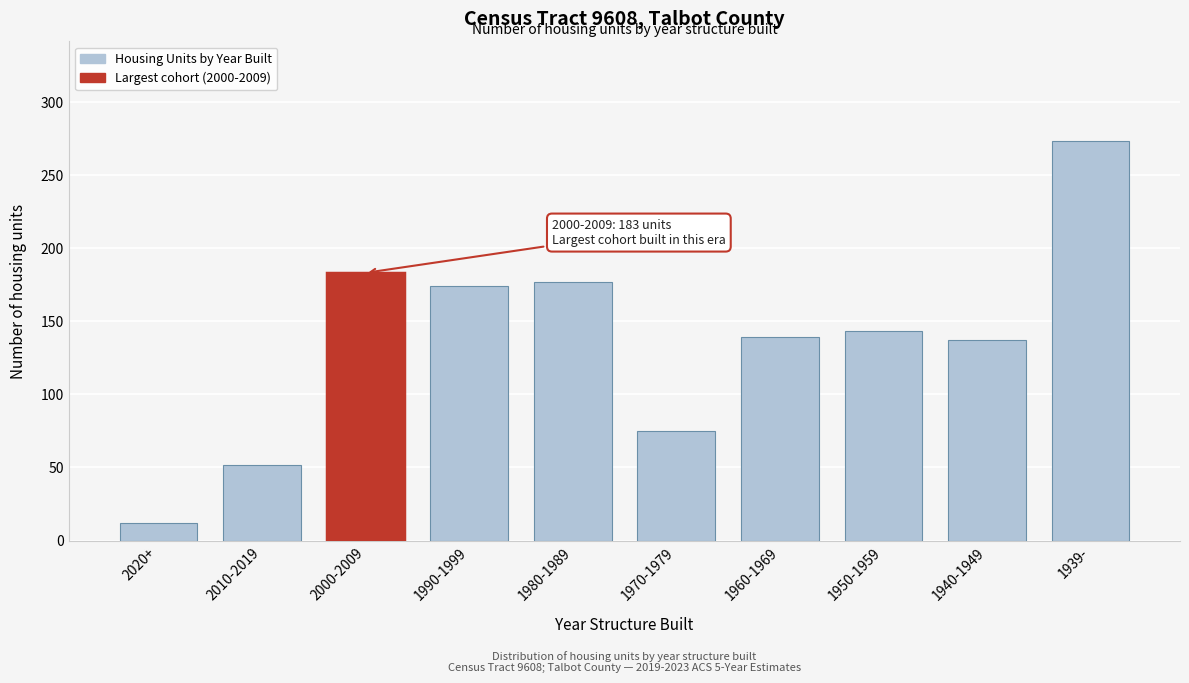

Reading right to left, what are all the values shown in this chart?

273	137	143	139	75	177	174	183	52	12